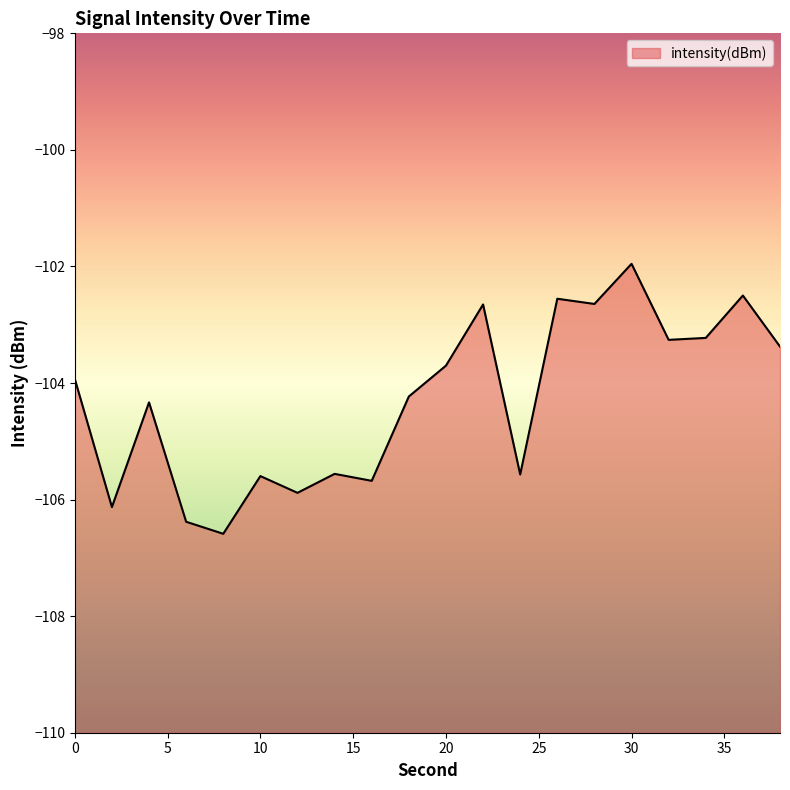

List the labels in order of value, smallest first.

8, 6, 2, 12, 16, 10, 24, 14, 4, 18, 0, 20, 38, 32, 34, 22, 28, 26, 36, 30